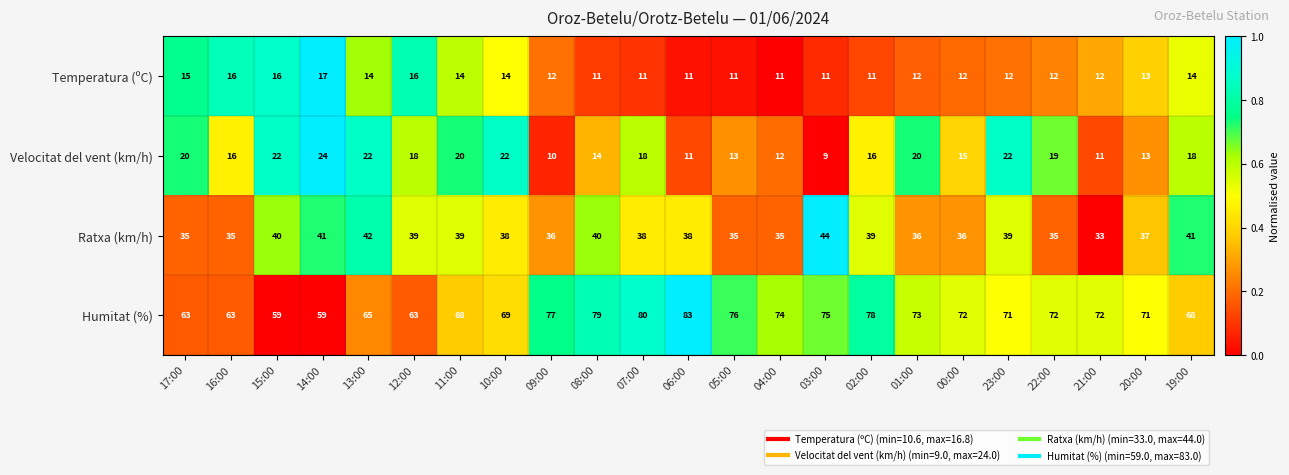

How many series are shown in this chart?

4